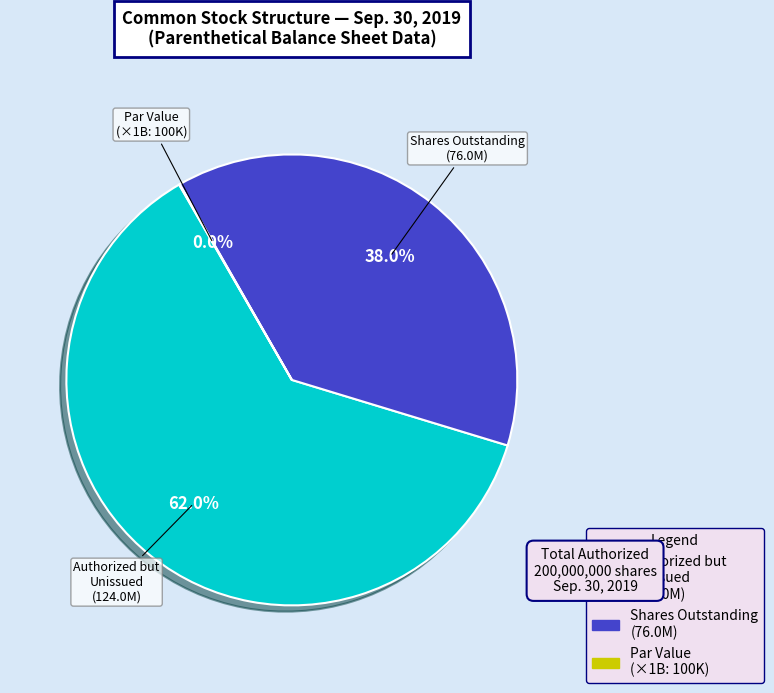

Does any single category account for the majority?

Yes